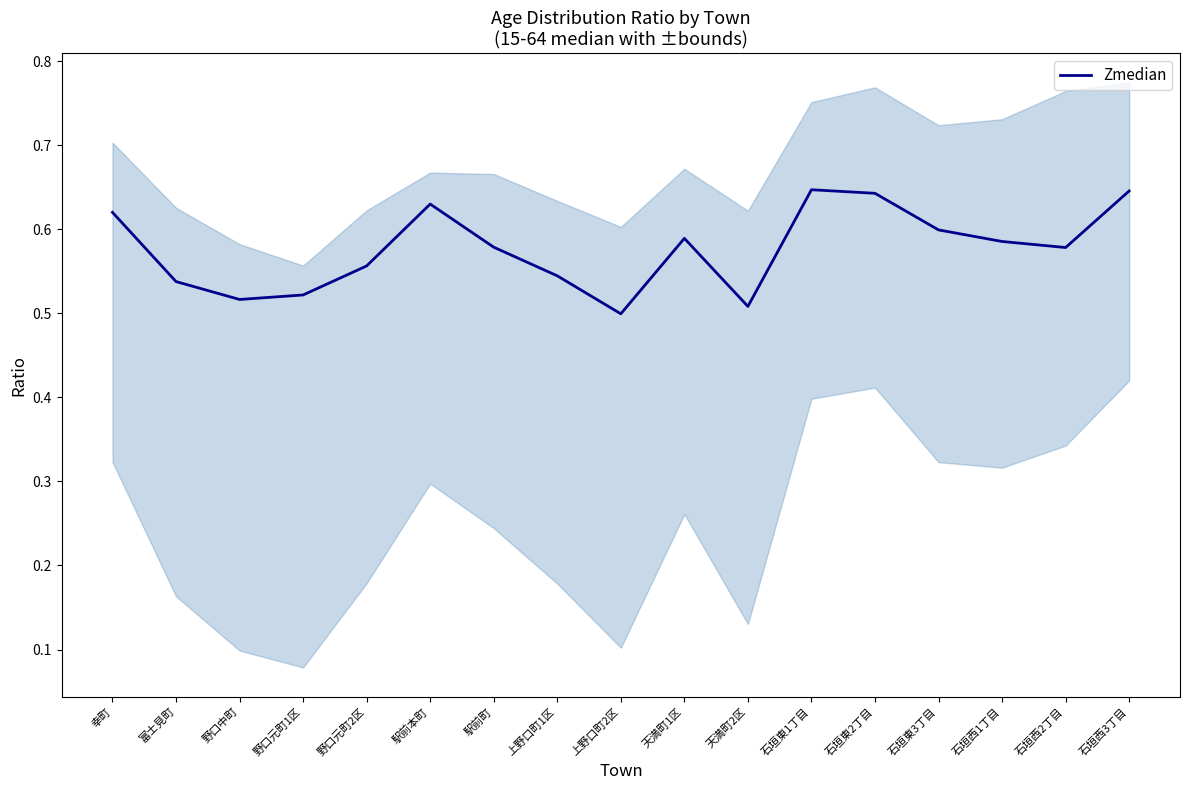

List the labels in order of value, smallest first.

上野口町2区, 天満町2区, 野口中町, 野口元町1区, 富士見町, 上野口町1区, 野口元町2区, 石垣西2丁目, 駅前町, 石垣西1丁目, 天満町1区, 石垣東3丁目, 幸町, 駅前本町, 石垣東2丁目, 石垣西3丁目, 石垣東1丁目